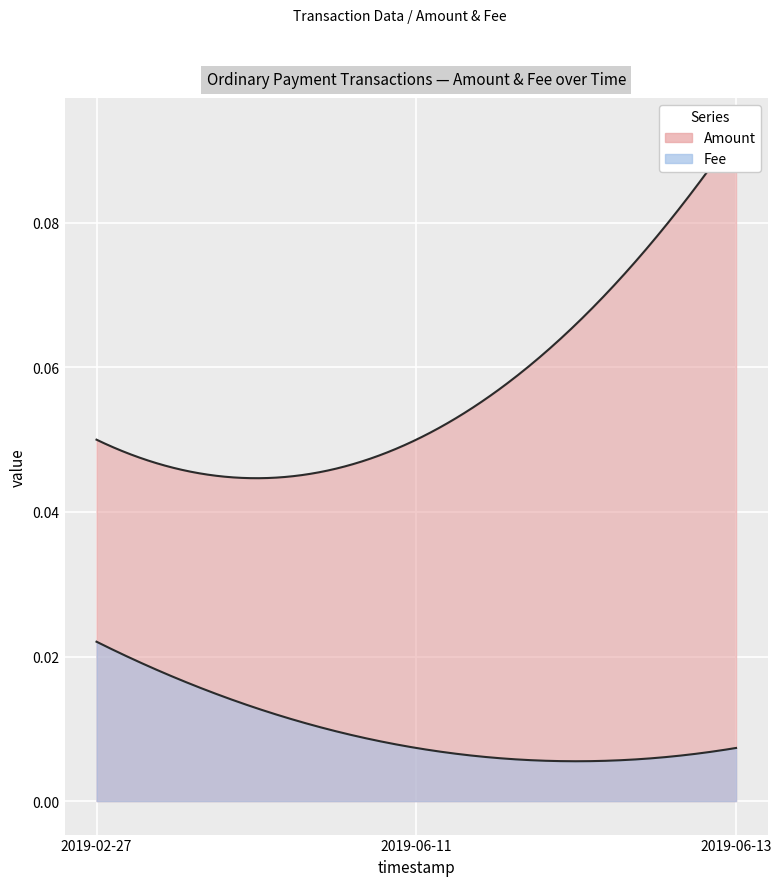

Rank the categories by Fee value from lowest to highest.

2019-06-13 04:49:37, 2019-06-11 23:24:21, 2019-02-27 19:14:32